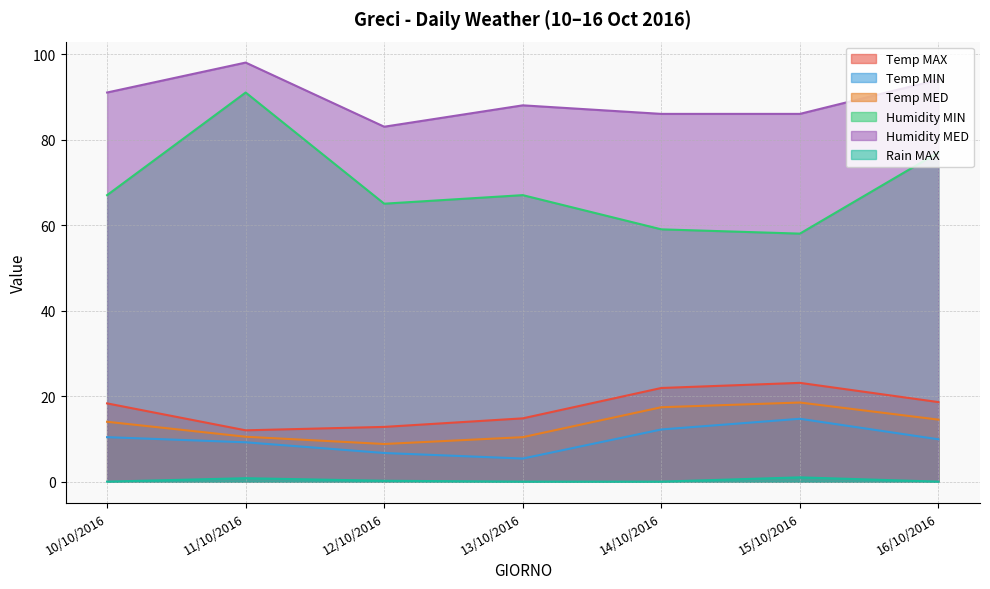

Reading right to left, extract all data points from this chart.

Temp MAX: 18.6	23.1	21.9	14.8	12.8	12.0	18.3
Temp MIN: 9.9	14.7	12.2	5.4	6.7	9.2	10.4
Temp MED: 14.5	18.5	17.4	10.4	8.8	10.5	14.0
Humidity MIN: 77.0	58.0	59.0	67.0	65.0	91.0	67.0
Humidity MED: 94.0	86.0	86.0	88.0	83.0	98.0	91.0
Rain MAX: 0.0	1.0	0.0	0.0	0.2	0.8	0.0